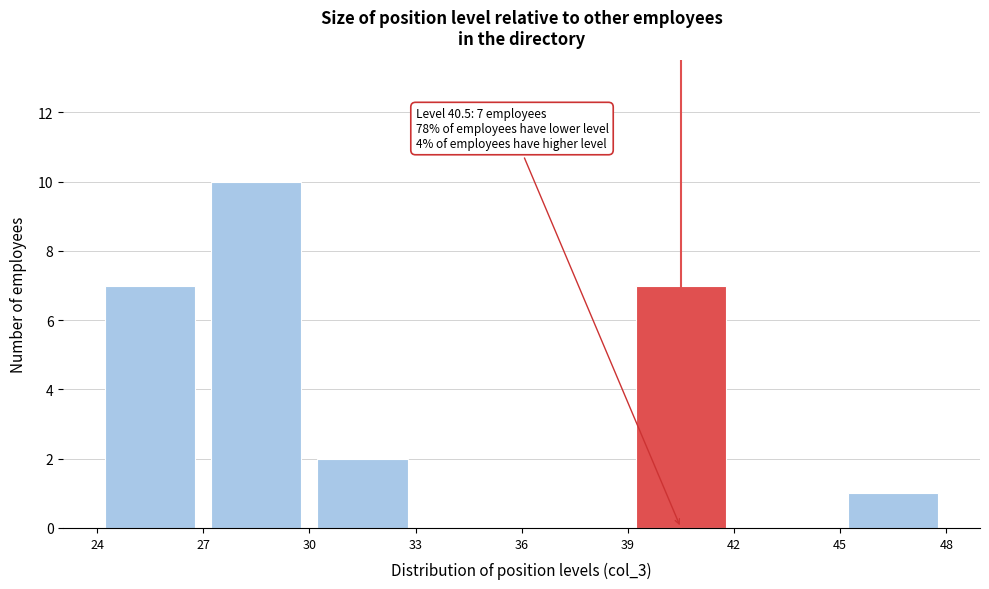

Which range on the x-axis has the tallest bar?

27 to 30